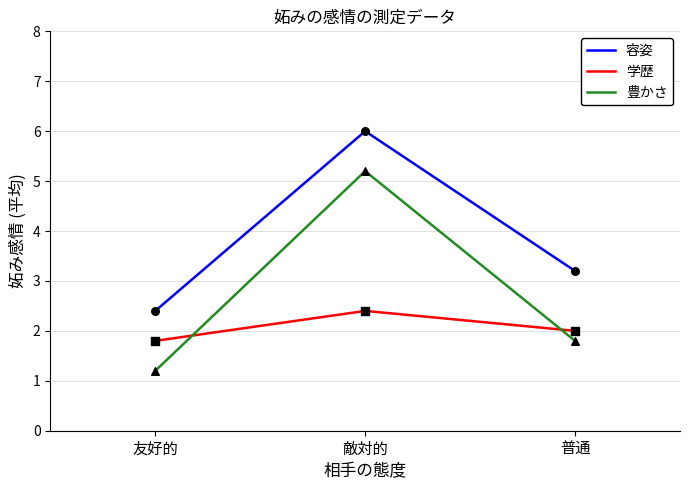

What is the total value across all series at 普通?

7.0